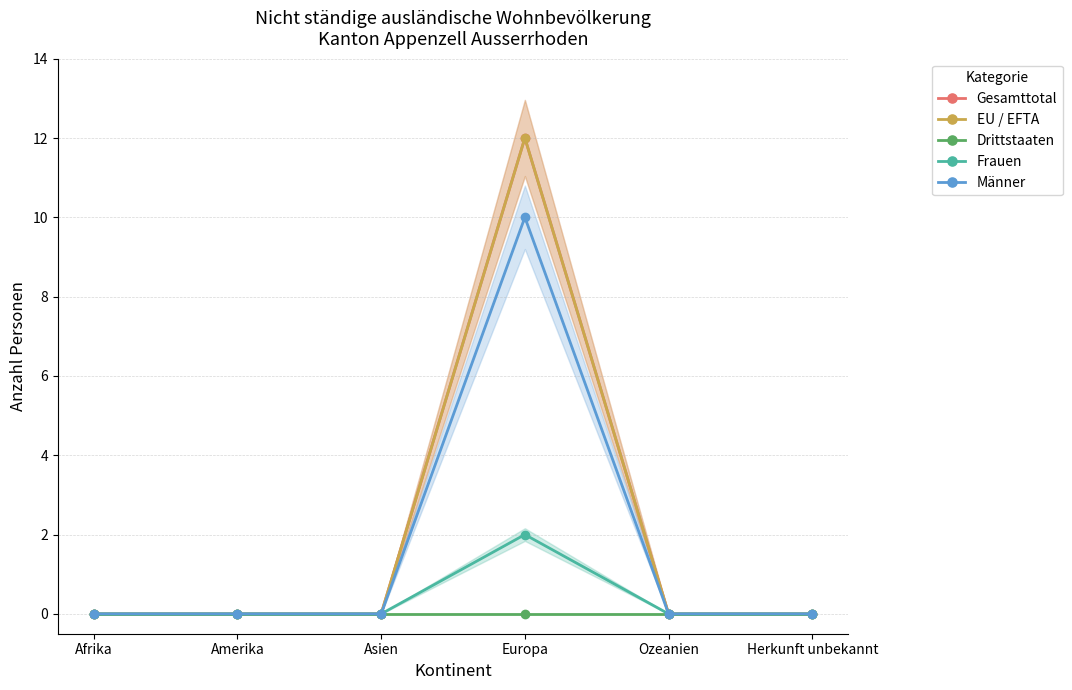

At which label does EU / EFTA reach its minimum?

Afrika